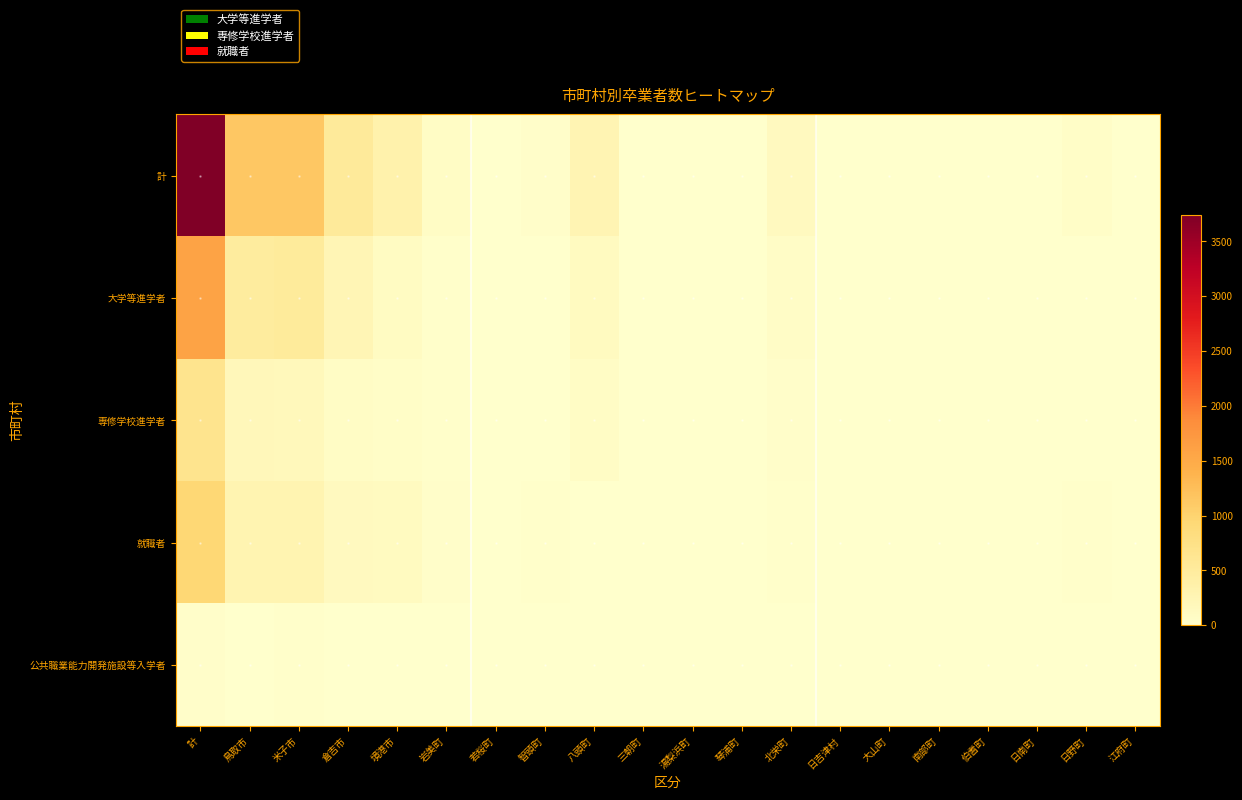

List the series in order of their peak value, lowest first.

公共職業能力開発施設等入学者, 専修学校進学者, 就職者, 大学等進学者, 計